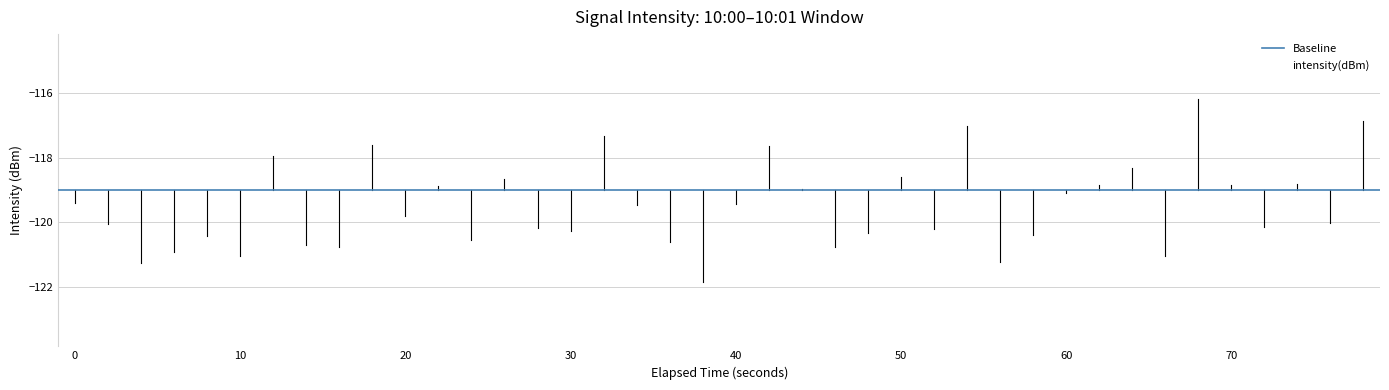

Does the chart have visible grid lines?

Yes